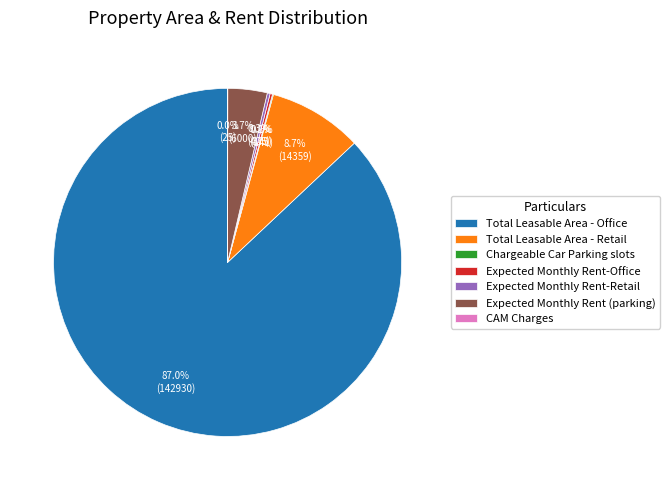

Which slice is the largest?

Total Leasable Area - Office